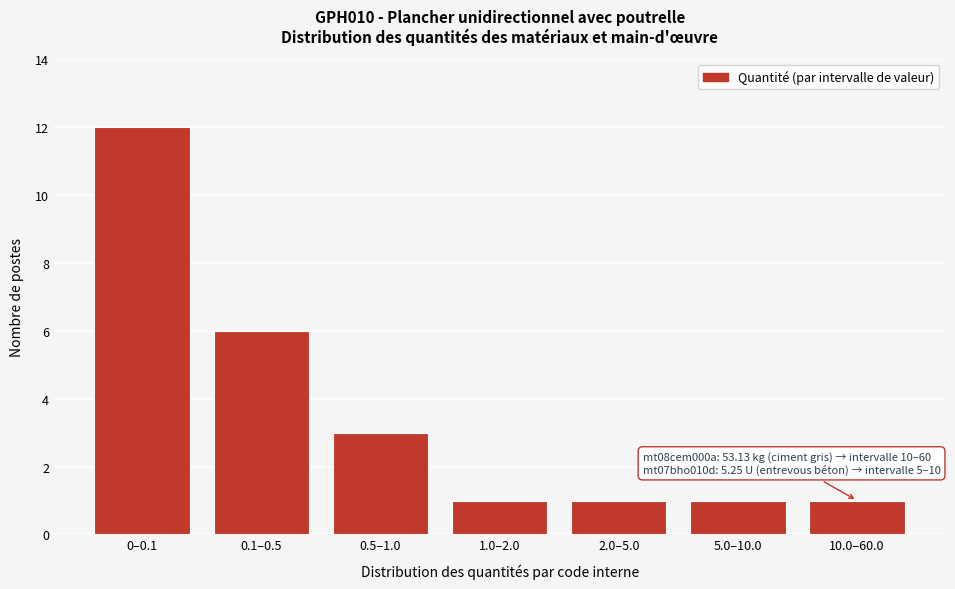

Reading right to left, extract all data points from this chart.

10.0–60.0=1	5.0–10.0=1	2.0–5.0=1	1.0–2.0=1	0.5–1.0=3	0.1–0.5=6	0–0.1=12